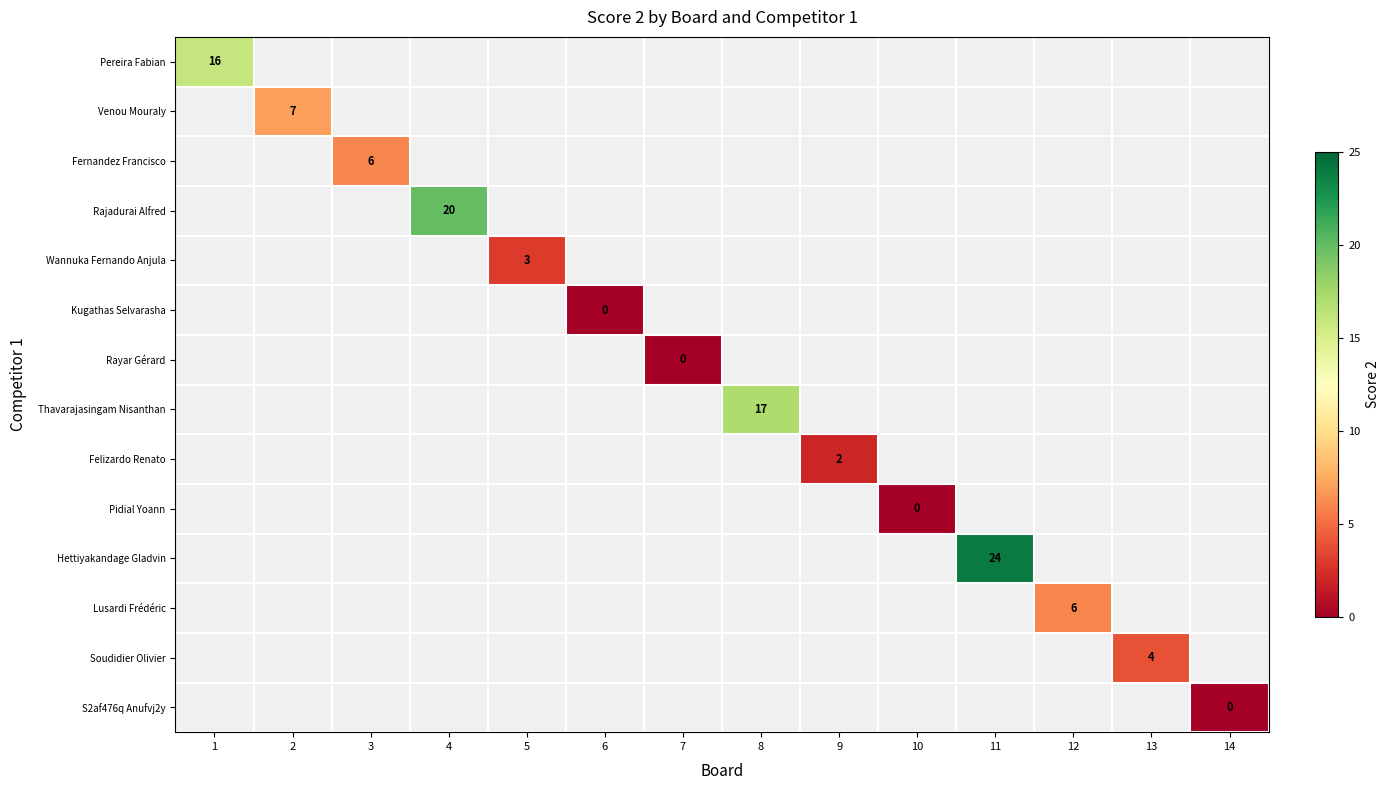

Which category has the highest value across all series?

11